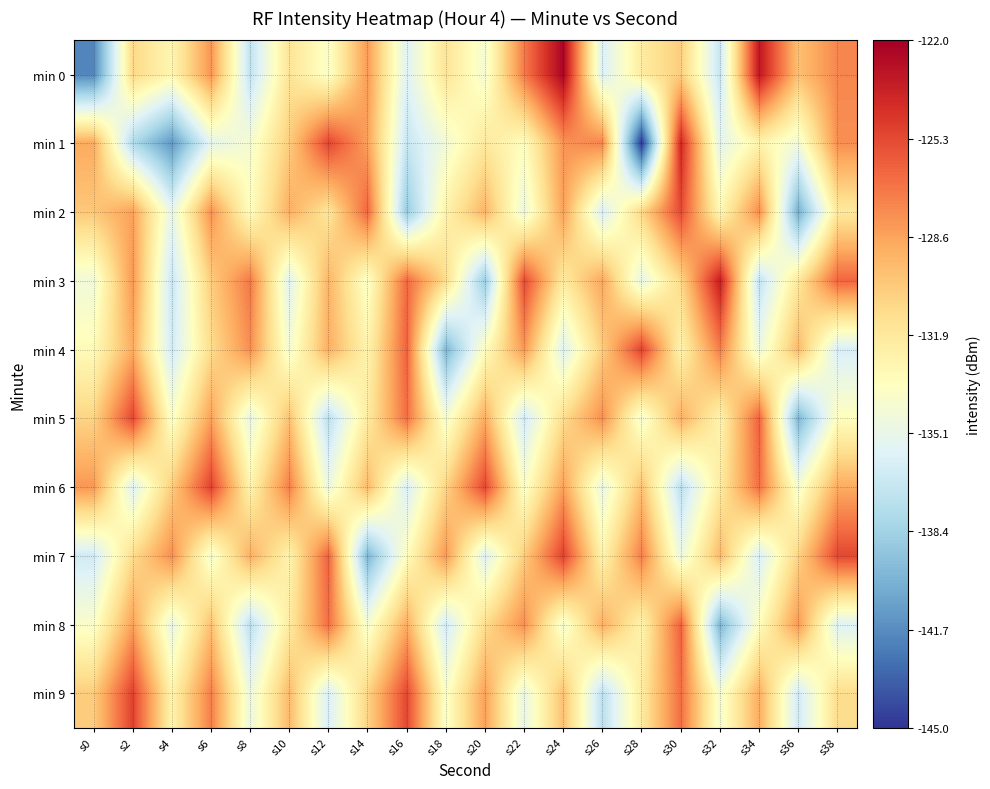

At s20, list the series in order from smallest to largest.

min 3, min 7, min 0, min 4, min 1, min 8, min 2, min 5, min 9, min 6